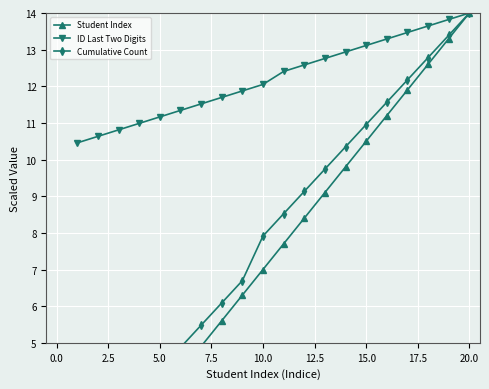

What is the difference between the maximum and minimum values in the Student Index series?

13.3